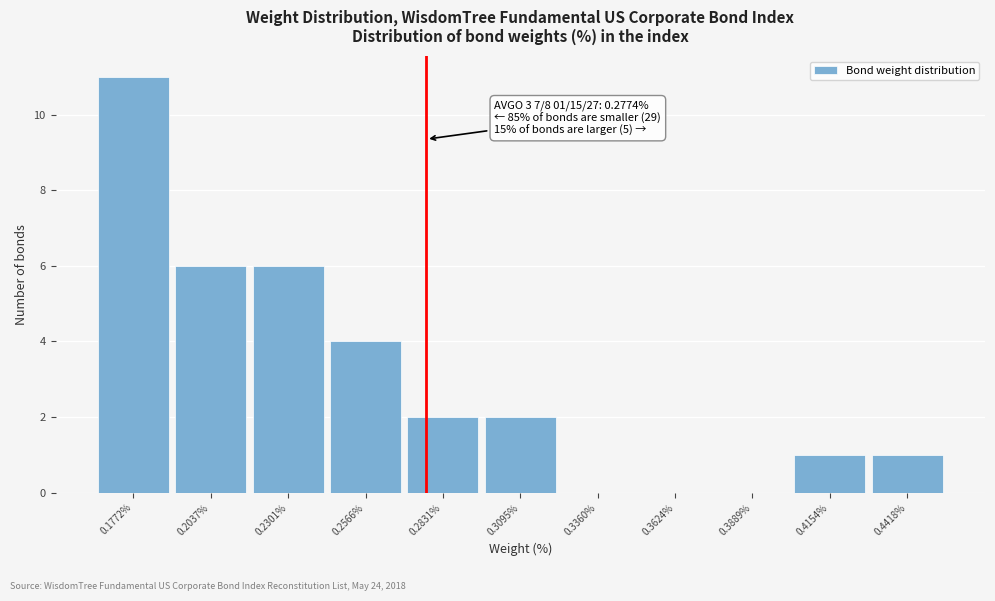

Which range on the x-axis has the tallest bar?

0.165 to 0.190